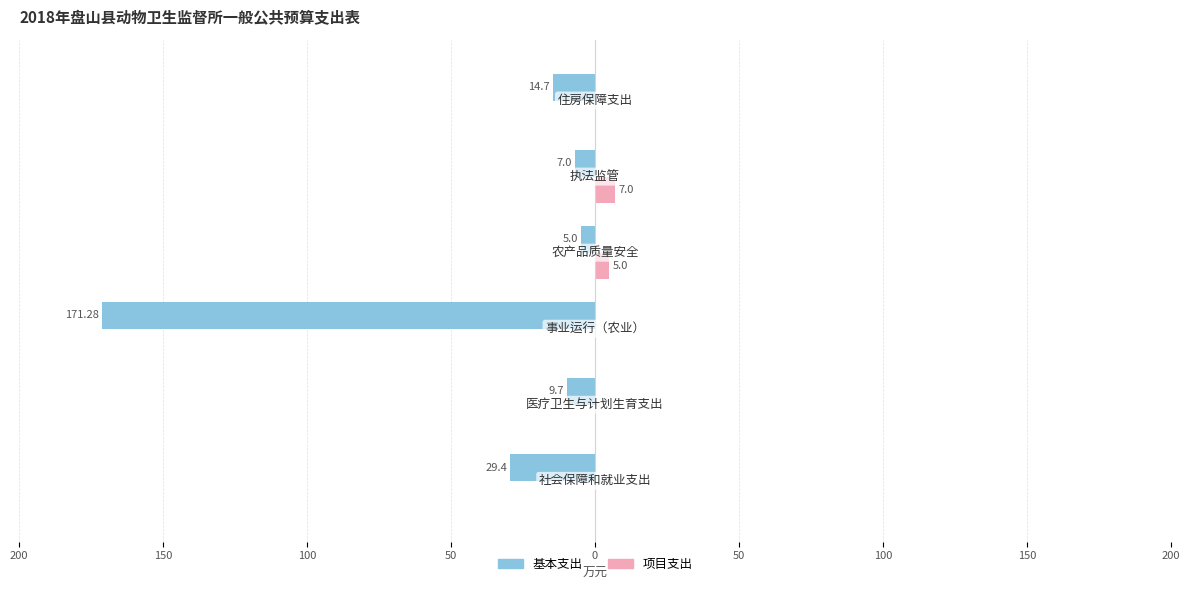

What are all the series names shown in the legend?

基本支出, 项目支出